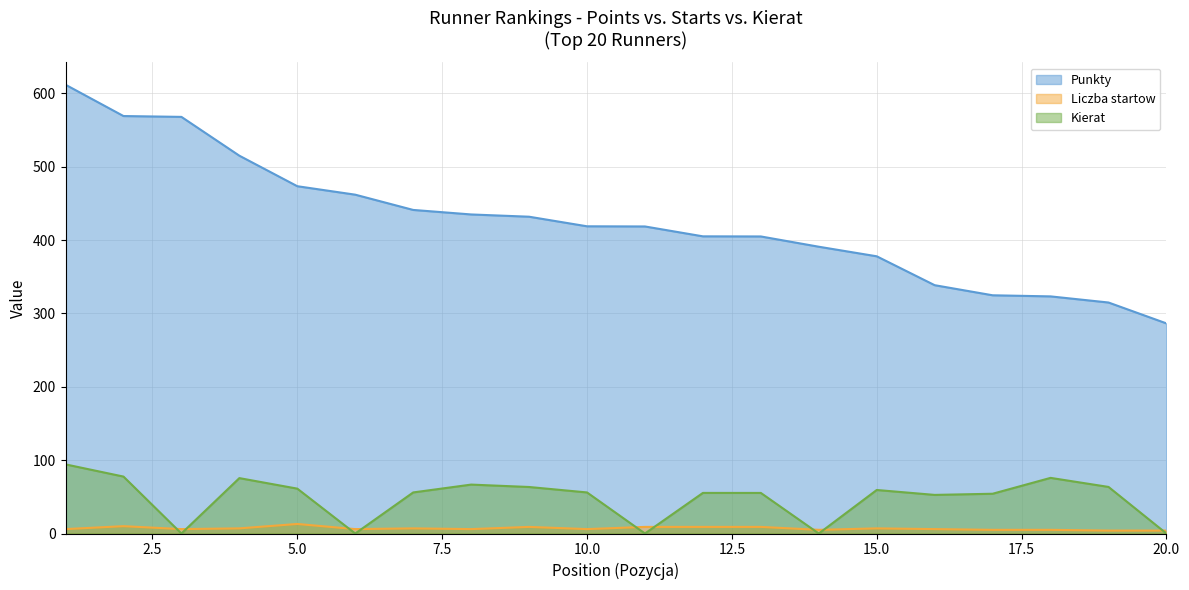

Which series has the largest total across all categories?

Punkty